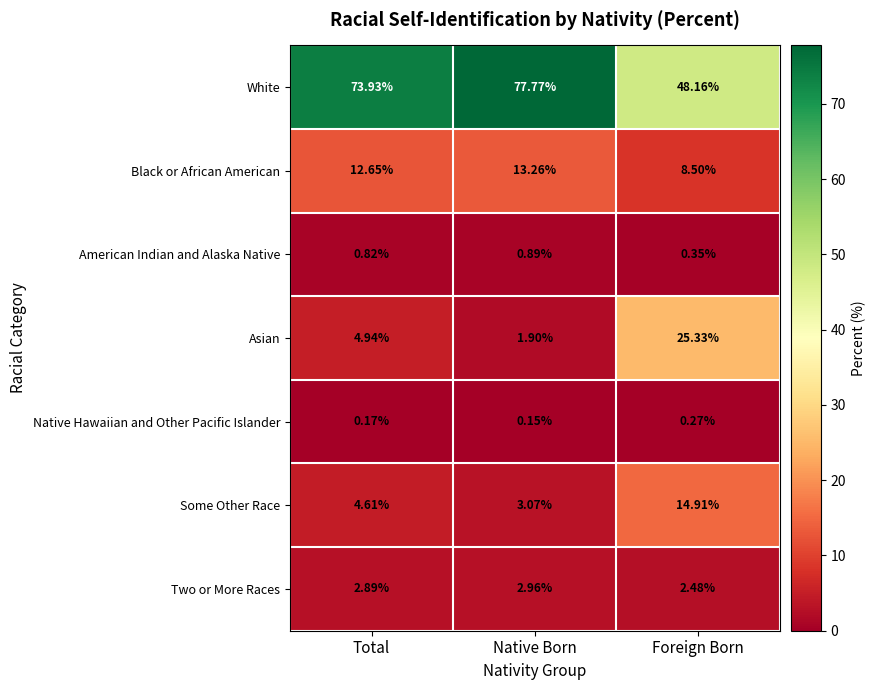

Which label corresponds to the smallest value in the chart?

Native Born